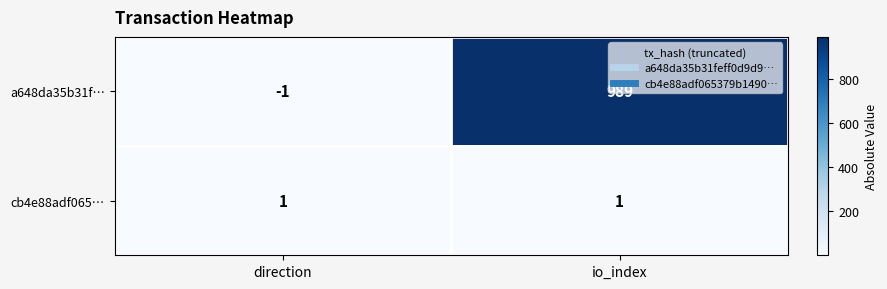

List the labels in order of a648da35b31f… value, largest first.

io_index, direction